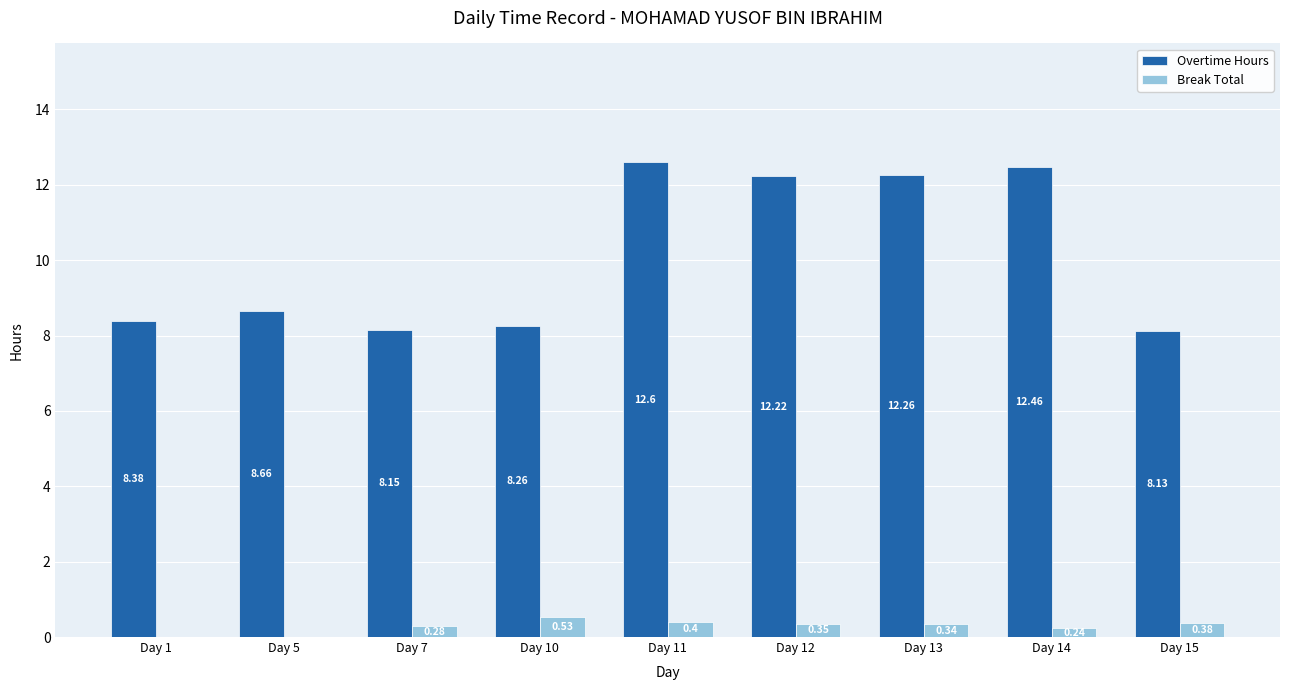

How many distinct data groups are displayed?

2